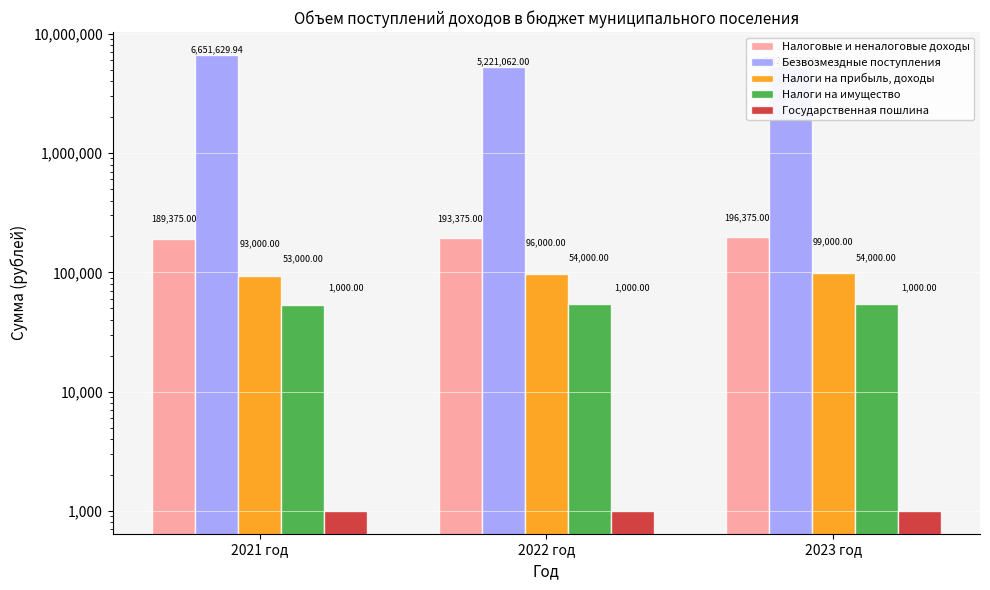

How many data points in Налоговые и неналоговые доходы are less than 193375?

1